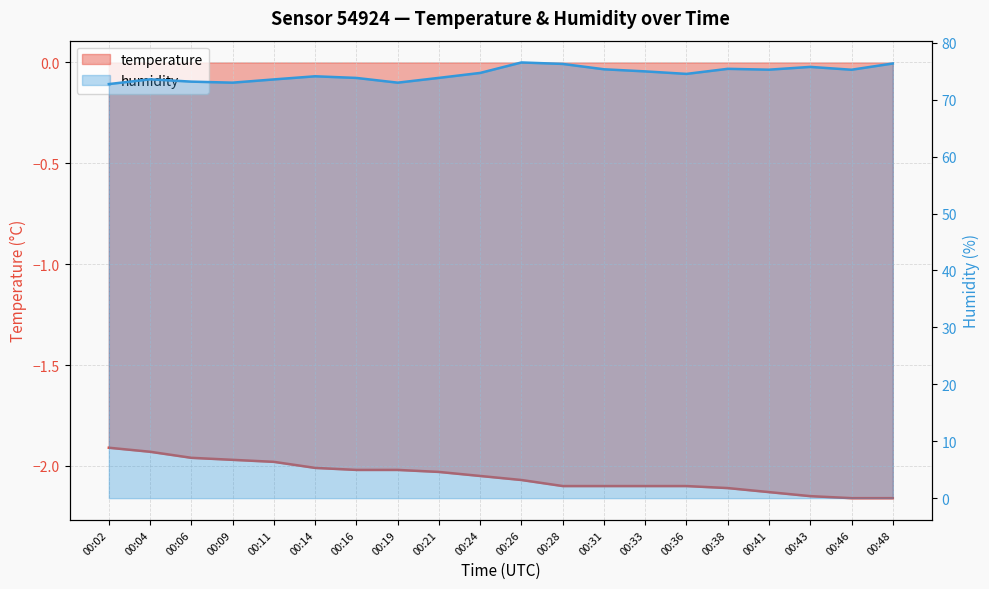

True or false: temperature has more than 1 interior local peaks.

False